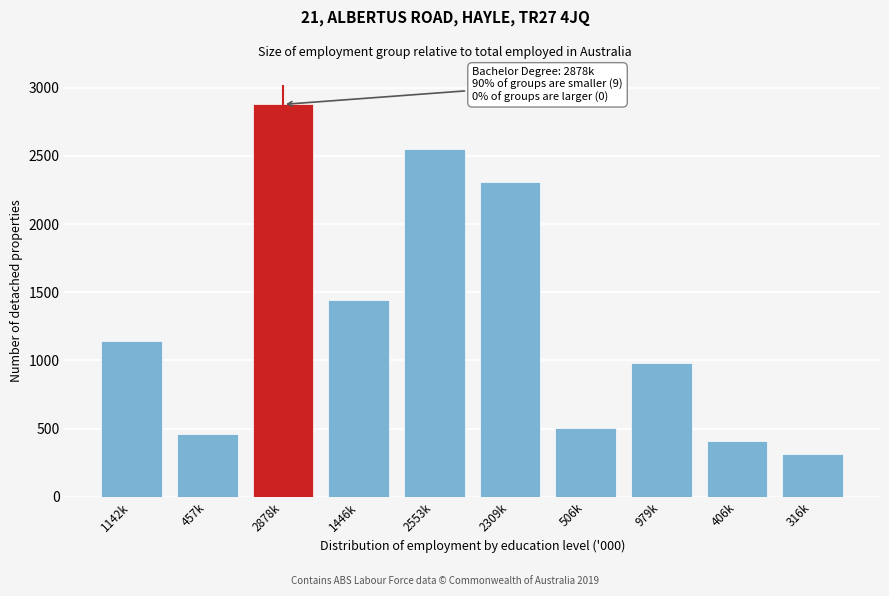

Reading left to right, what are all the values shown in this chart?

1142k=1142.2	457k=457.5	2878k=2878.1	1446k=1446.8	2553k=2553.5	2309k=2309.6	506k=506.2	979k=979.7	406k=406.6	316k=316.3